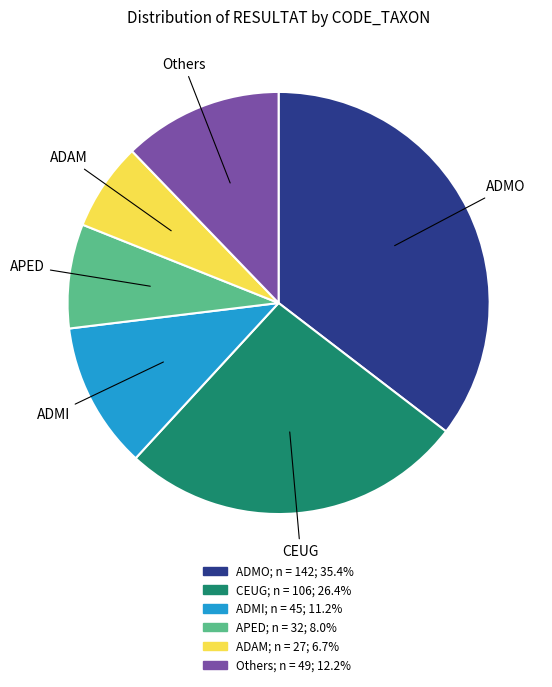

Does any single category account for the majority?

No